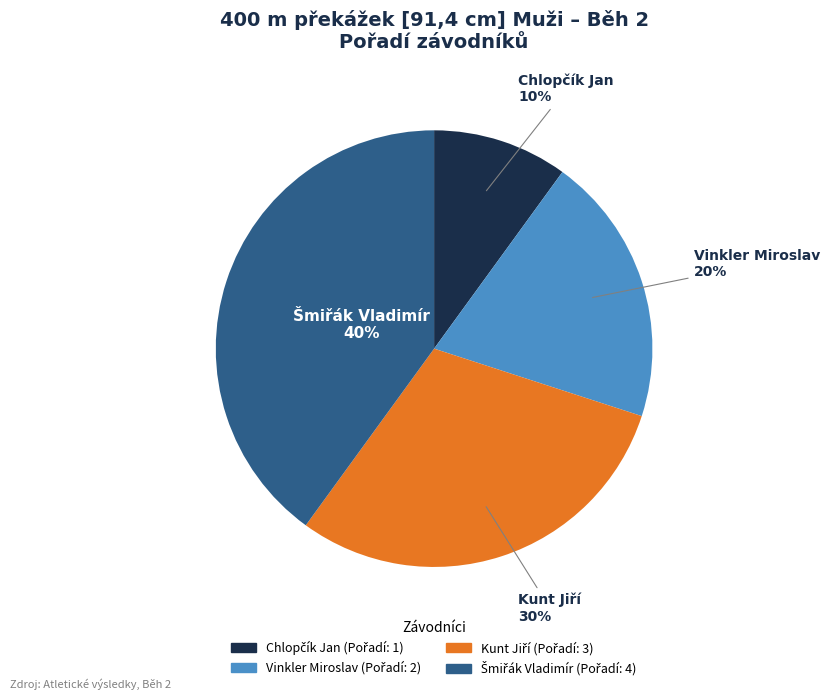

How many slices are in this pie chart?

4